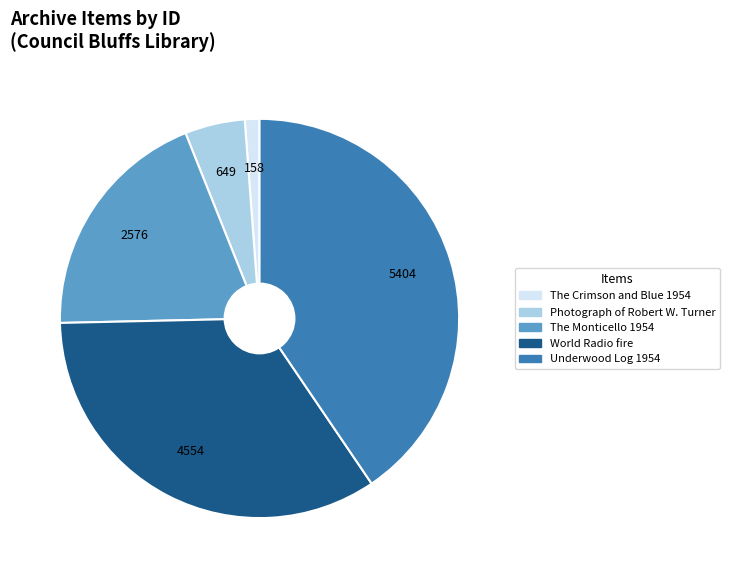

Rank the categories by value from lowest to highest.

The Crimson and Blue 1954, Photograph of Robert W. Turner, The Monticello 1954, World Radio fire, Underwood Log 1954